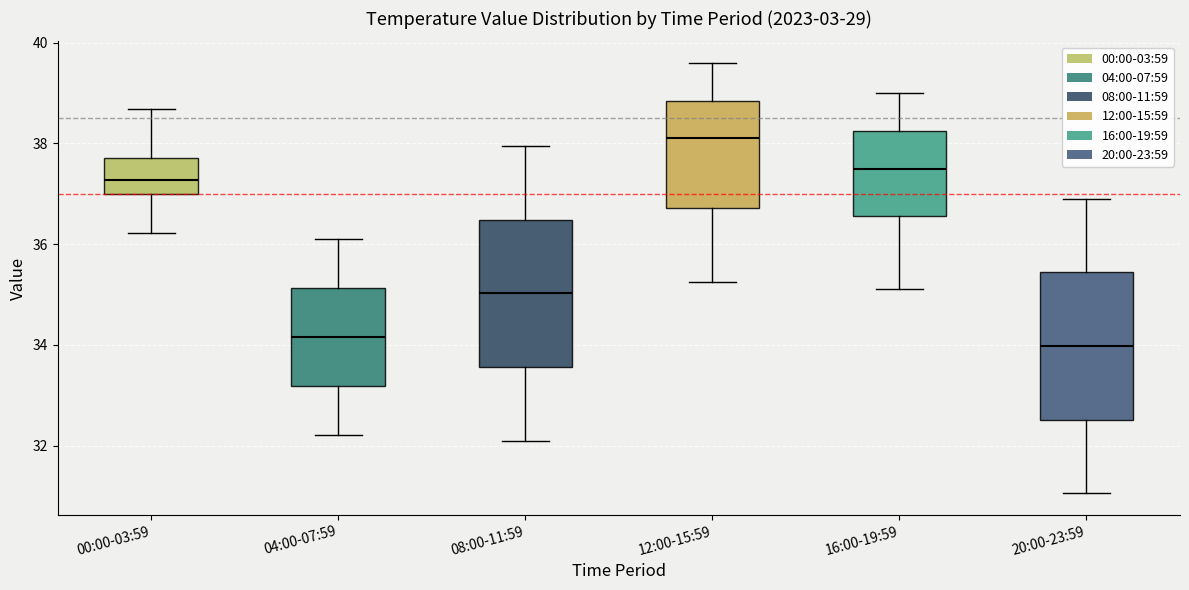

Reading left to right, read every box against the y-axis: the position of its median line, the range the box covers, and the ends of its whiskers. The values are not printed on the chart, so give them approximately, as read against the axis.

00:00-03:59: median 37.2, box 37.0 to 37.8, whiskers 36.2 to 38.6
04:00-07:59: median 34.2, box 33.2 to 35.2, whiskers 32.2 to 36.2
08:00-11:59: median 35.0, box 33.6 to 36.4, whiskers 32.2 to 38.0
12:00-15:59: median 38.2, box 36.8 to 38.8, whiskers 35.2 to 39.6
16:00-19:59: median 37.6, box 36.6 to 38.2, whiskers 35.2 to 39.0
20:00-23:59: median 34.0, box 32.6 to 35.4, whiskers 31.0 to 37.0